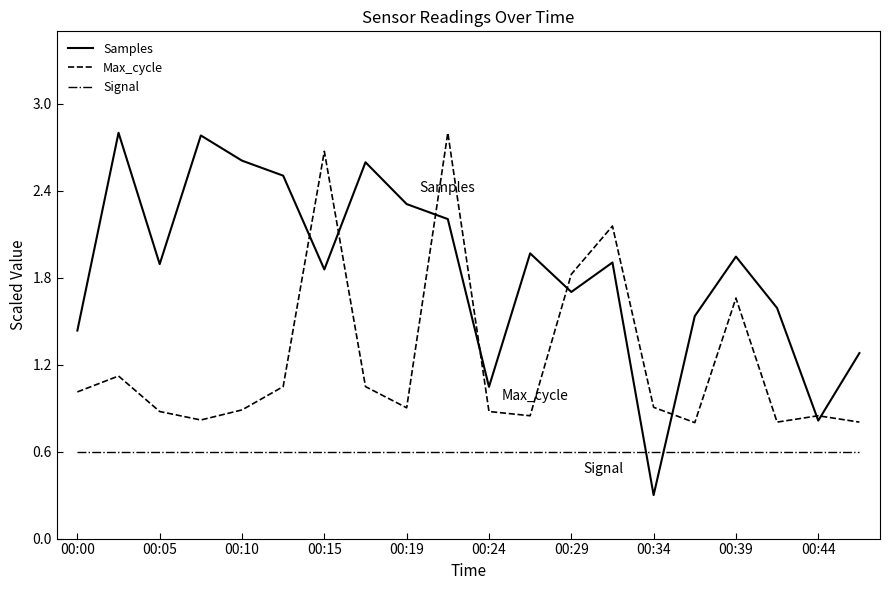

Which series has the largest range (max minus min)?

Samples